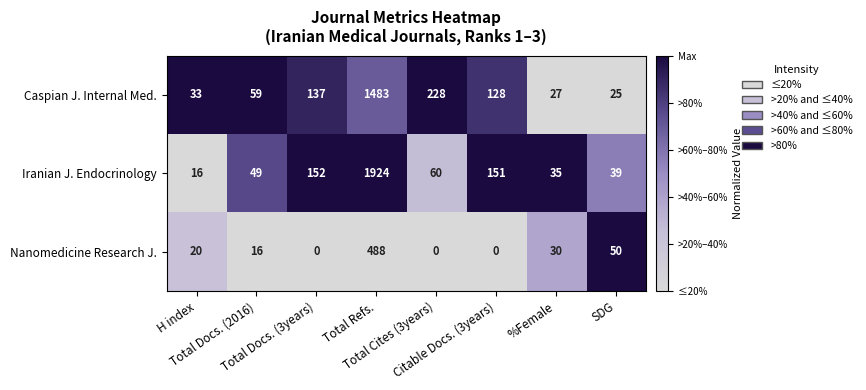

Rank the series by their average value, from lowest to highest.

Nanomedicine Research J., Caspian J. Internal Med., Iranian J. Endocrinology